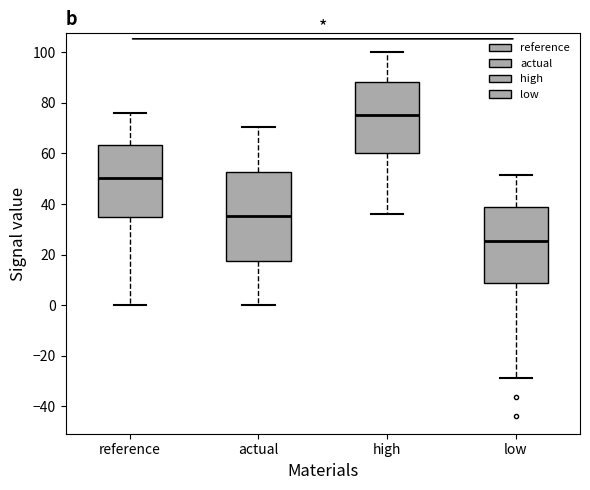

Reading left to right, read every box against the y-axis: the position of its median line, the range the box covers, and the ends of its whiskers. The values are not printed on the chart, so give them approximately, as read against the axis.

reference: median 50, box 34 to 64, whiskers 0 to 76
actual: median 36, box 18 to 52, whiskers 0 to 70
high: median 76, box 60 to 88, whiskers 36 to 100
low: median 26, box 8 to 38, whiskers -28 to 52